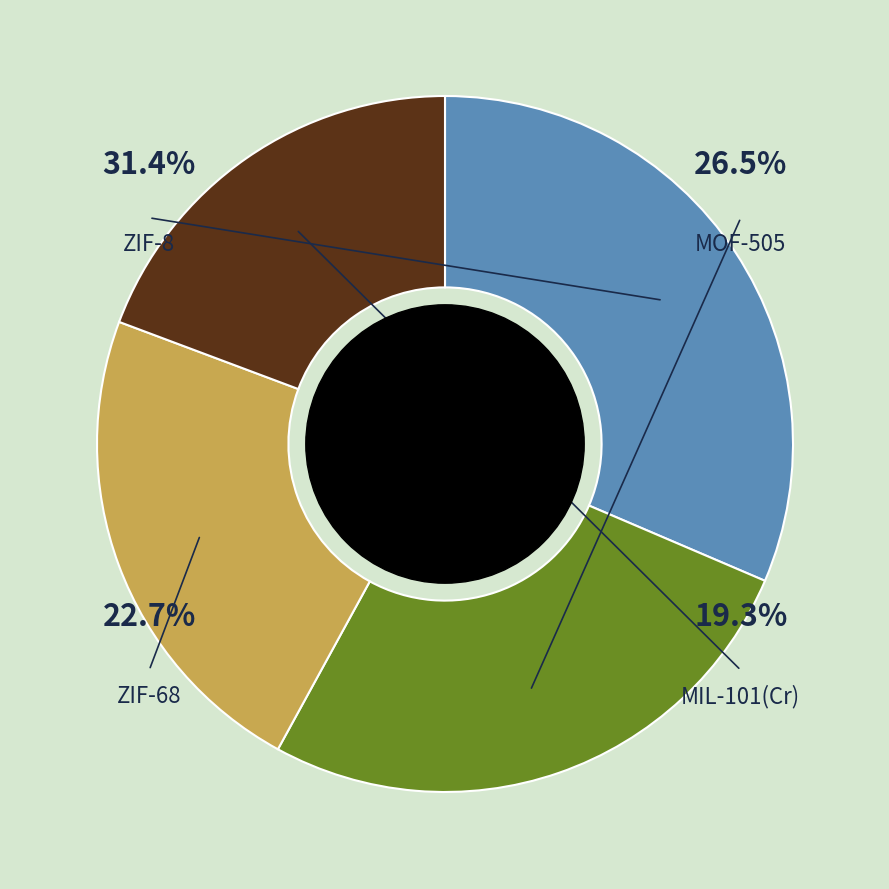

Rank the categories by value from highest to lowest.

ZIF-8, MOF-505, ZIF-68, MIL-101(Cr)